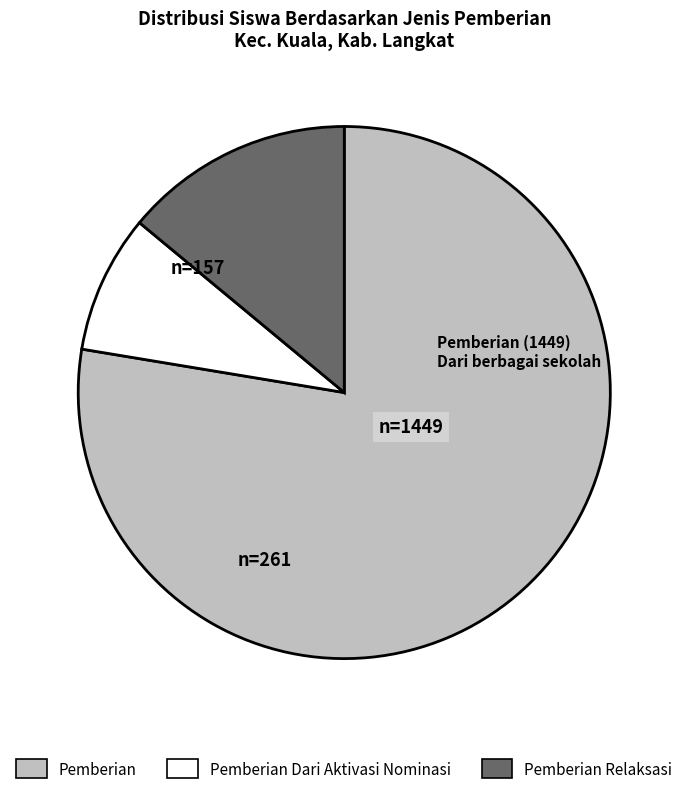

Which category has the biggest portion of the pie?

Pemberian